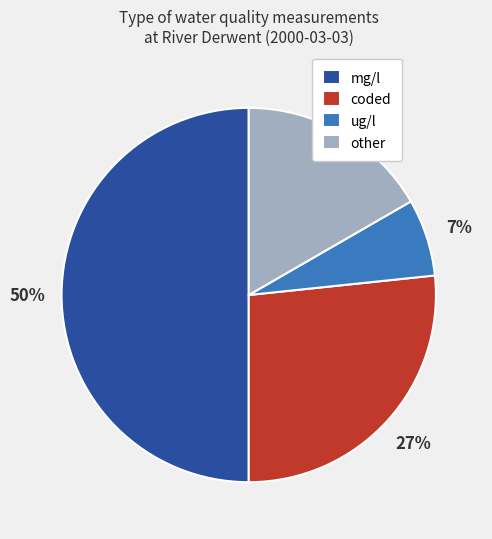

Is it true that other is 17% of the pie?

True